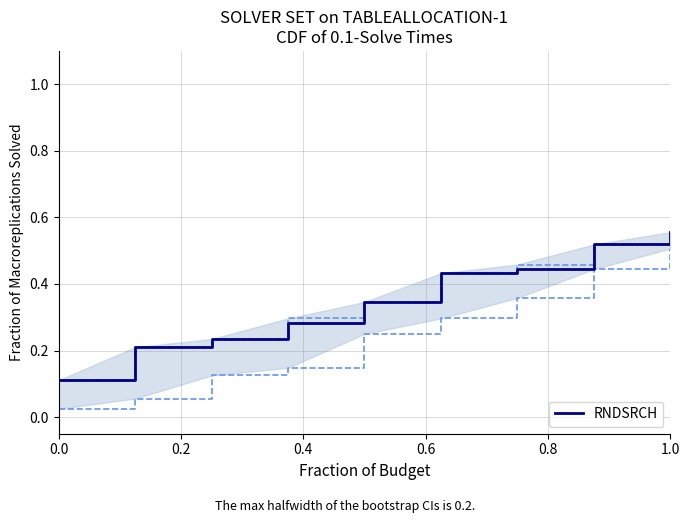

True or false: there are more than 2 points higher than both neighbors.

False